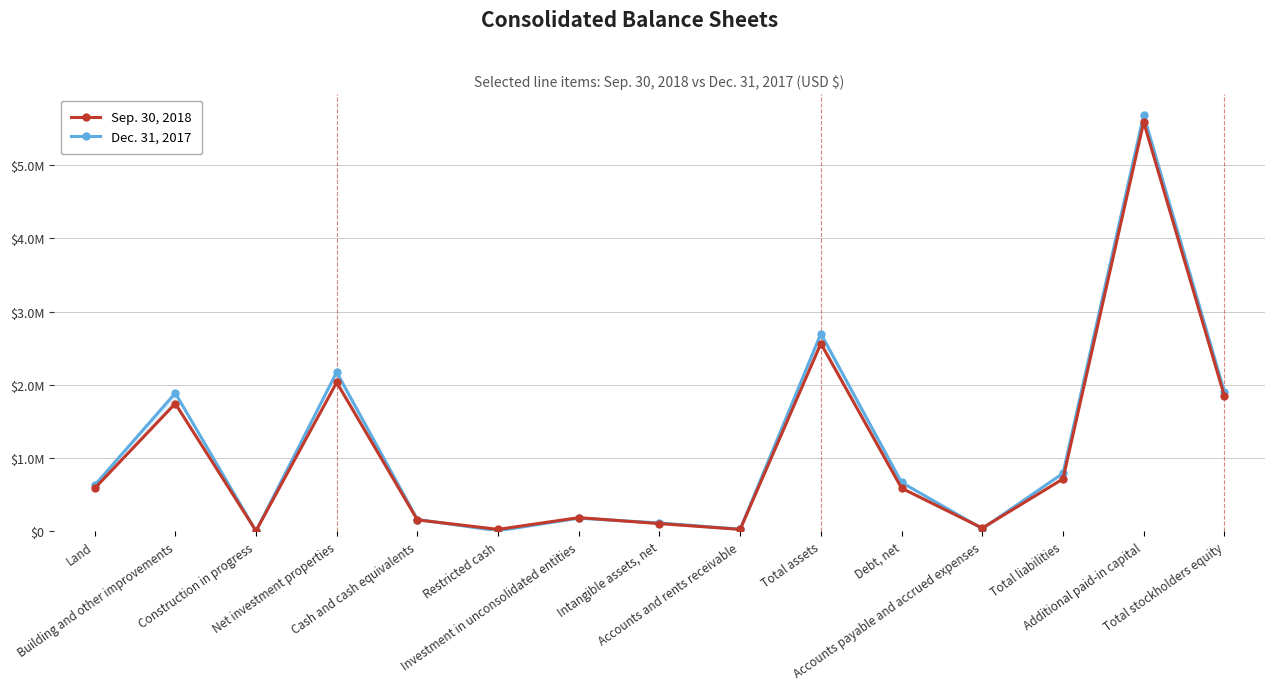

What are all the series names shown in the legend?

Sep. 30, 2018, Dec. 31, 2017